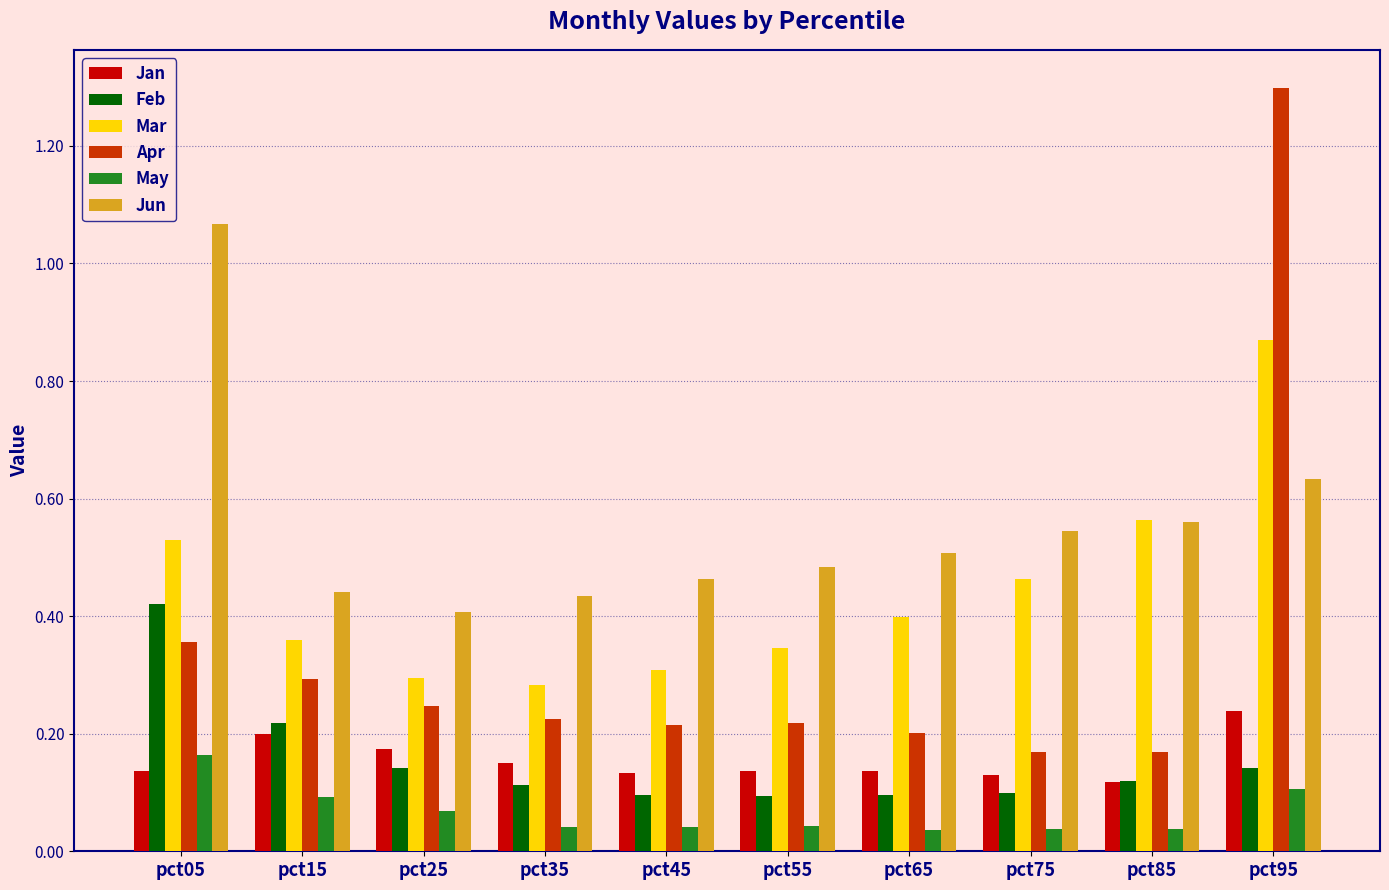

How many distinct data groups are displayed?

6